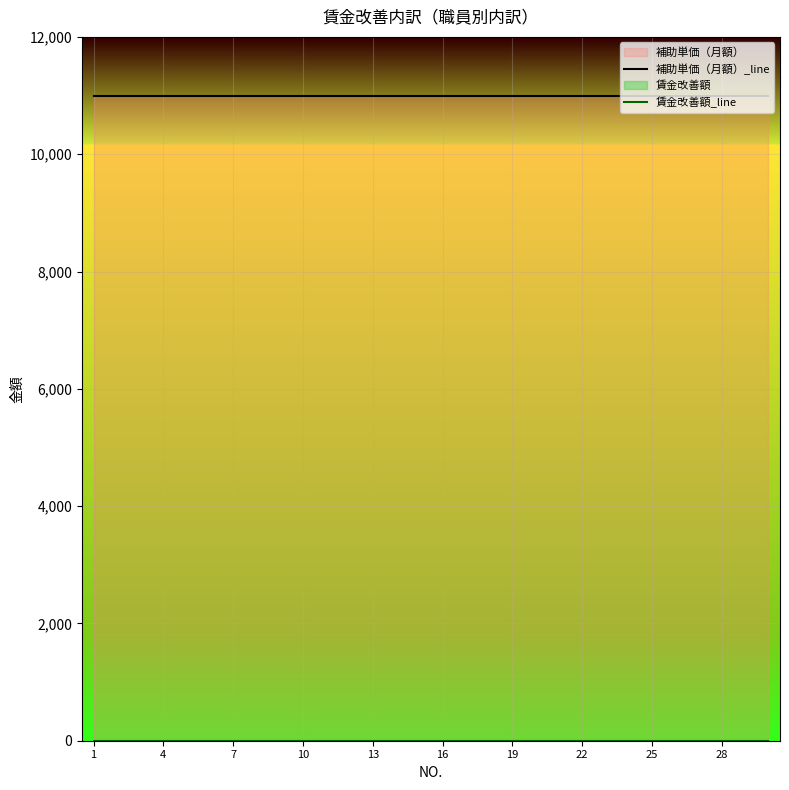

Reading right to left, what are all the values shown in this chart?

補助単価（月額）_line: 11000	11000	11000	11000	11000	11000	11000	11000	11000	11000	11000	11000	11000	11000	11000	11000	11000	11000	11000	11000	11000	11000	11000	11000	11000	11000	11000	11000	11000	11000
賃金改善額_line: 0	0	0	0	0	0	0	0	0	0	0	0	0	0	0	0	0	0	0	0	0	0	0	0	0	0	0	0	0	0